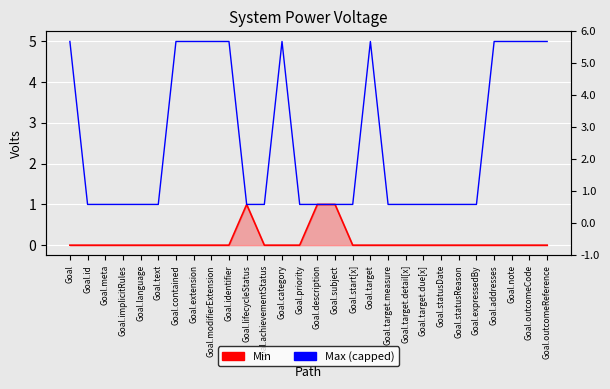

Which series changed the most between Goal.lifecycleStatus and Goal.target.measure?

Min